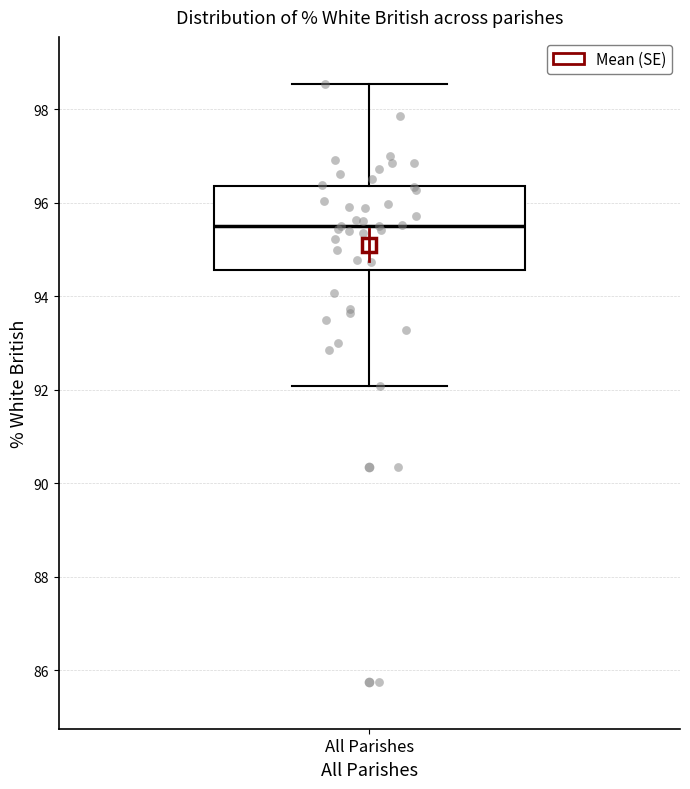

Read this box plot against the y-axis: the position of the median line, the range covered by the box, and the ends of both whiskers. The values are not printed on the chart, so give them approximately, as read against the axis.

median 95.6, box 94.6 to 96.4, whiskers 92.0 to 98.6